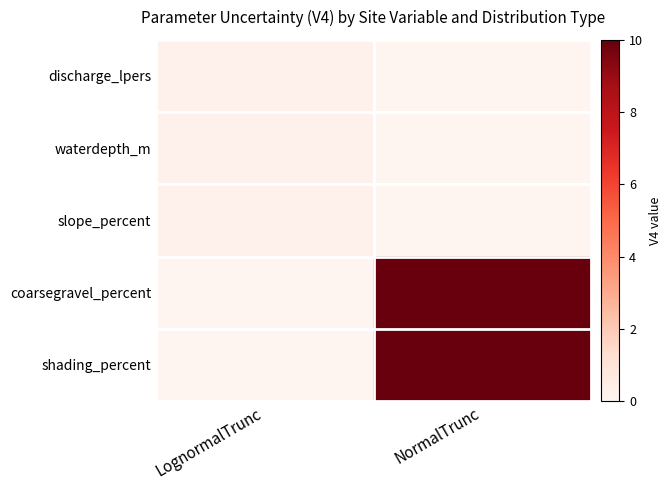

At which category does the chart reach its peak across all series?

NormalTrunc